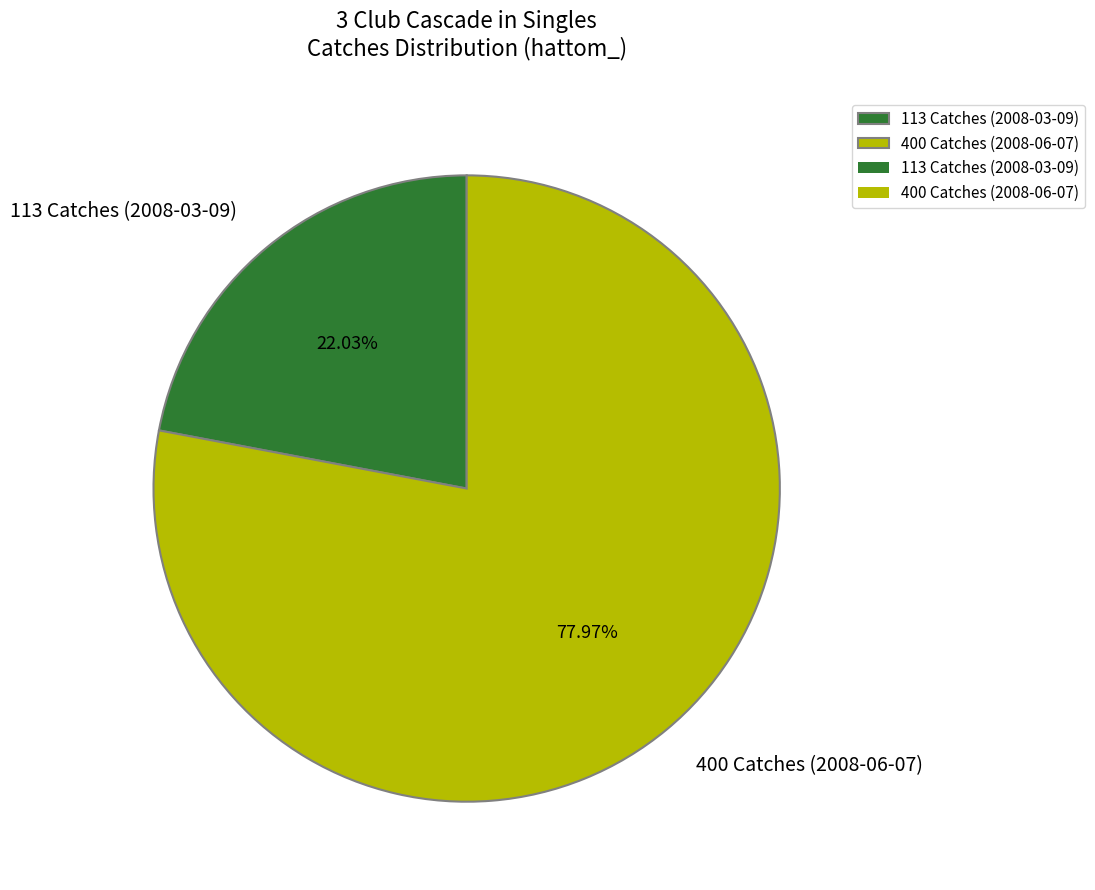

Is 113 Catches (2008-03-09) the majority of the pie?

No